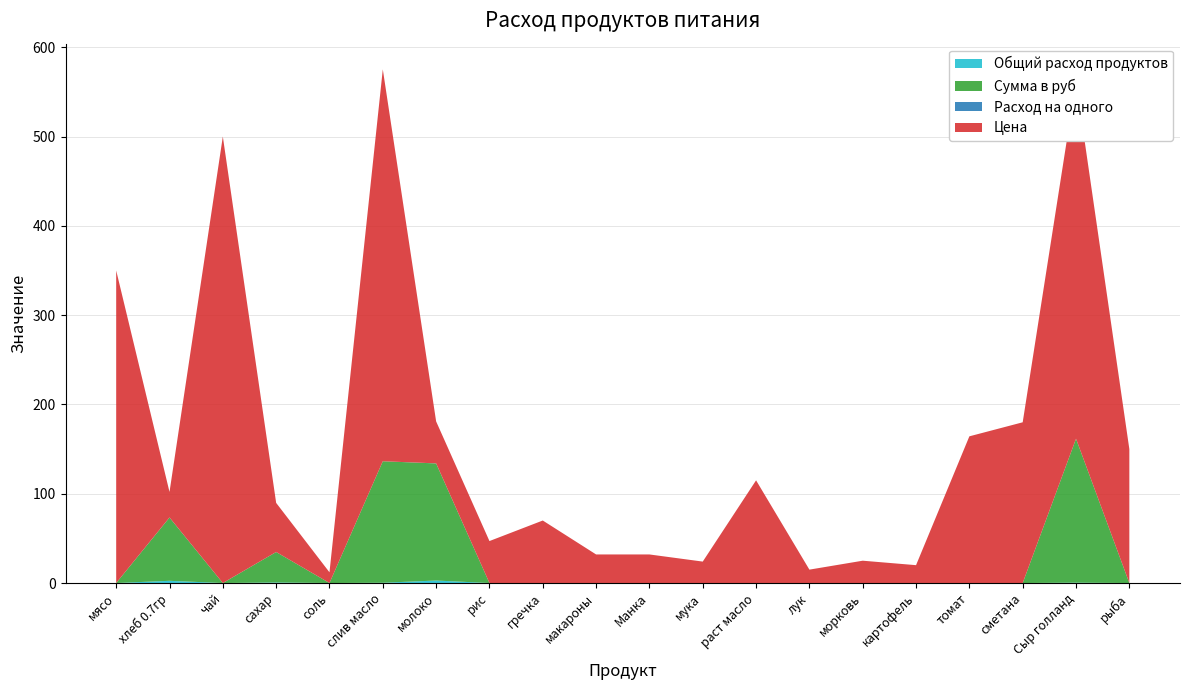

Reading right to left, what are all the values shown in this chart?

Общий расход продуктов: рыба=0.0	Сыр голланд=0.4	сметана=0.0	томат=0.0	картофель=0.0	морковь=0.0	лук=0.0	раст масло=0.0	мука=0.0	Манка=0.0	макароны=0.0	гречка=0.0	рис=0.0	молоко=2.8	слив масло=0.3	соль=0.0	сахар=0.6	чай=0.0	хлеб 0.7гр=2.5	мясо=0.0
Цена: рыба=150.0	Сыр голланд=400.0	сметана=180.0	томат=164.3	картофель=20.0	морковь=25.0	лук=15.0	раст масло=115.0	мука=24.0	Манка=32.0	макароны=32.0	гречка=70.0	рис=47.0	молоко=47.0	слив масло=438.9	соль=12.0	сахар=55.0	чай=500.0	хлеб 0.7гр=28.6	мясо=350.0
Сумма в руб: рыба=0.0	Сыр голланд=161.2	сметана=0.0	томат=0.0	картофель=0.0	морковь=0.0	лук=0.0	раст масло=0.0	мука=0.0	Манка=0.0	макароны=0.0	гречка=0.0	рис=0.0	молоко=131.1	слив масло=136.1	соль=0.0	сахар=34.1	чай=0.0	хлеб 0.7гр=70.9	мясо=0.0
Расход на одного: рыба=0.0	Сыр голланд=0.0	сметана=0.0	томат=0.0	картофель=0.0	морковь=0.0	лук=0.0	раст масло=0.0	мука=0.0	Манка=0.0	макароны=0.0	гречка=0.0	рис=0.0	молоко=0.1	слив масло=0.0	соль=0.0	сахар=0.0	чай=0.0	хлеб 0.7гр=0.1	мясо=0.0